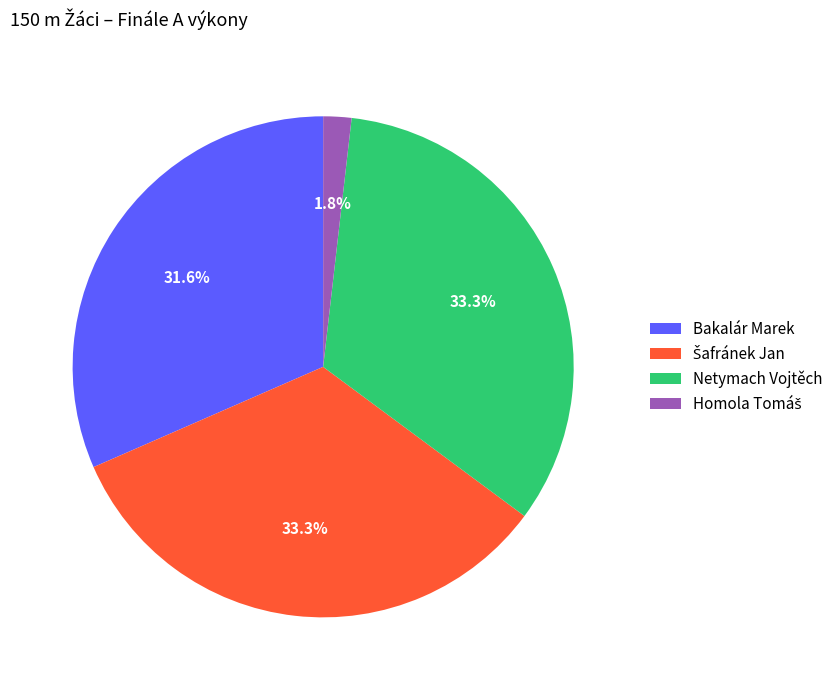

What percentage is NOT represented by Netymach Vojtěch?

66.7%